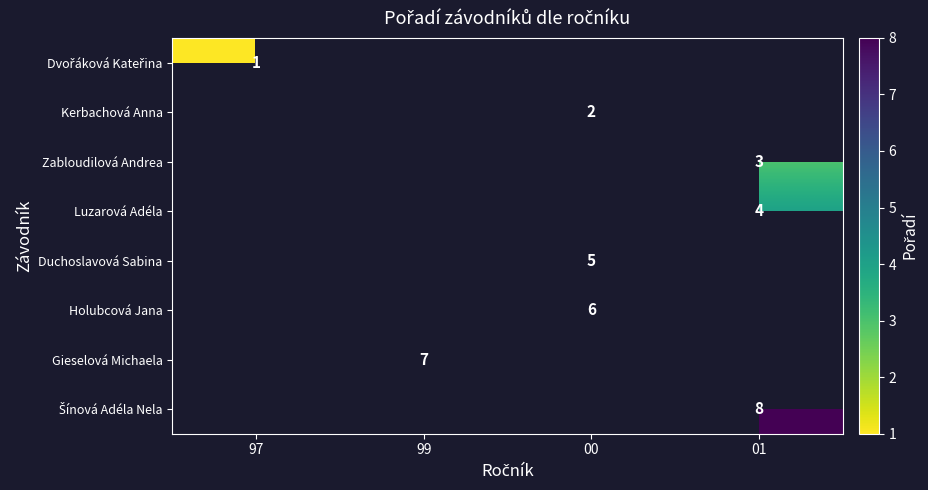

How many data points does each series have?

4